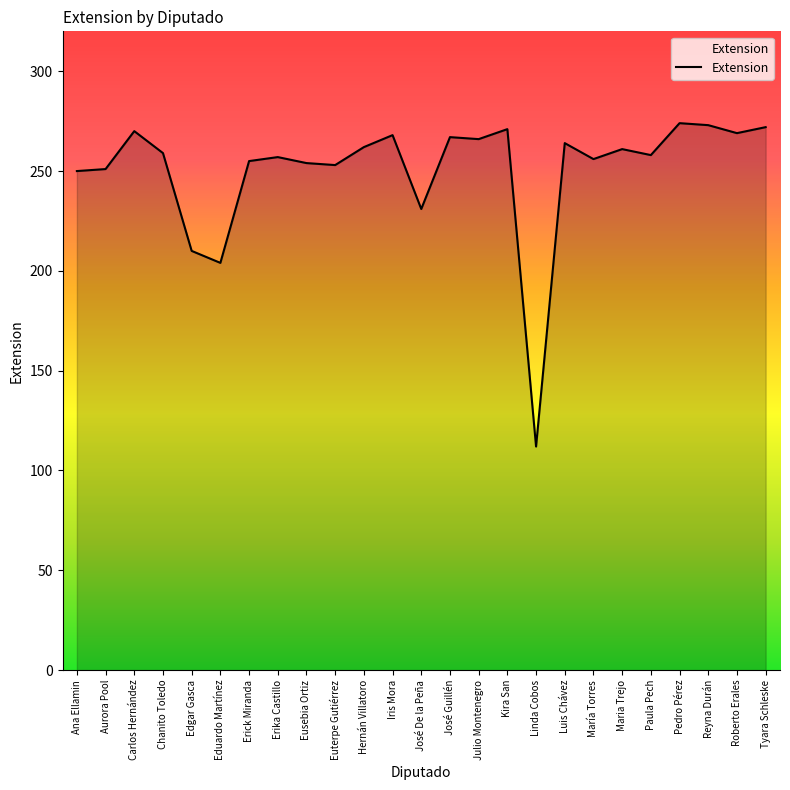

Between Erick Miranda and Paula Pech, which is larger?

Paula Pech